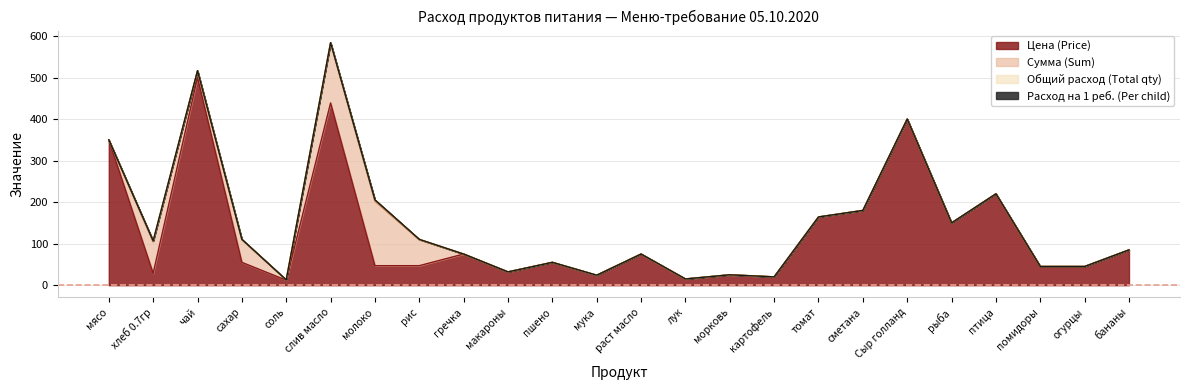

True or false: Общий расход (Total qty) and Расход на 1 реб. (Per child) cross at least once.

False